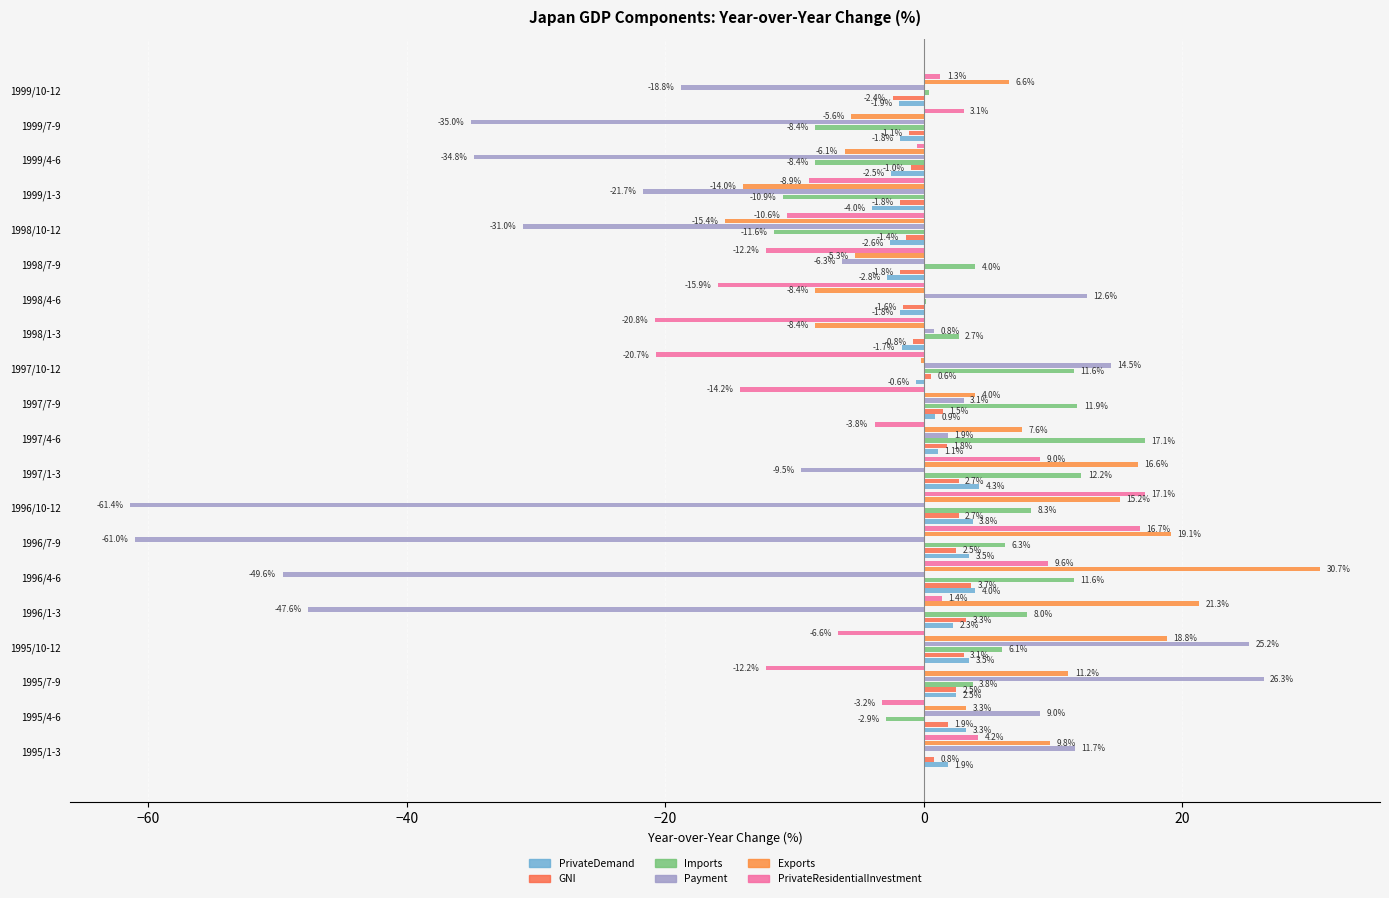

Does the chart contain stacked bars?

No